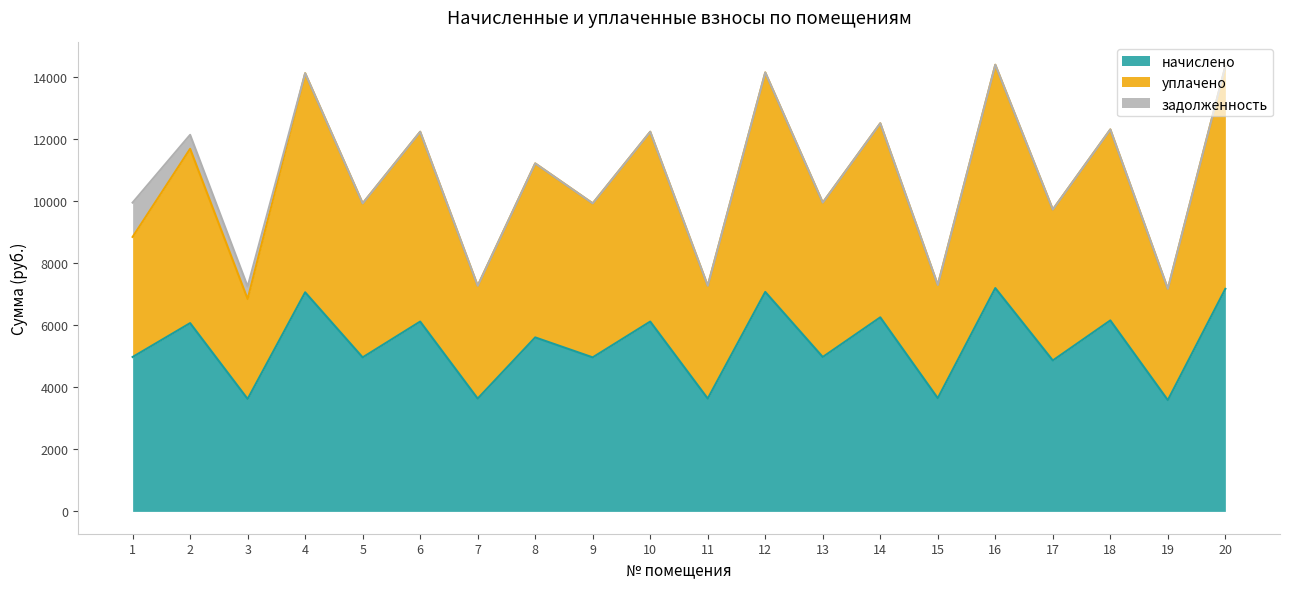

Between 12 and 19, which is larger?

12